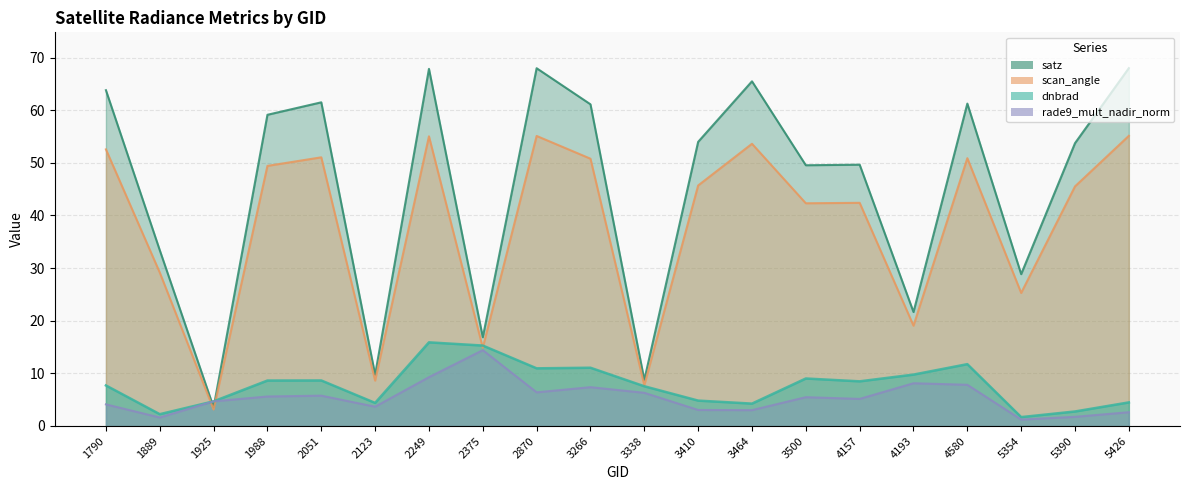

Between 2375 and 3500, which series saw the biggest shift?

satz